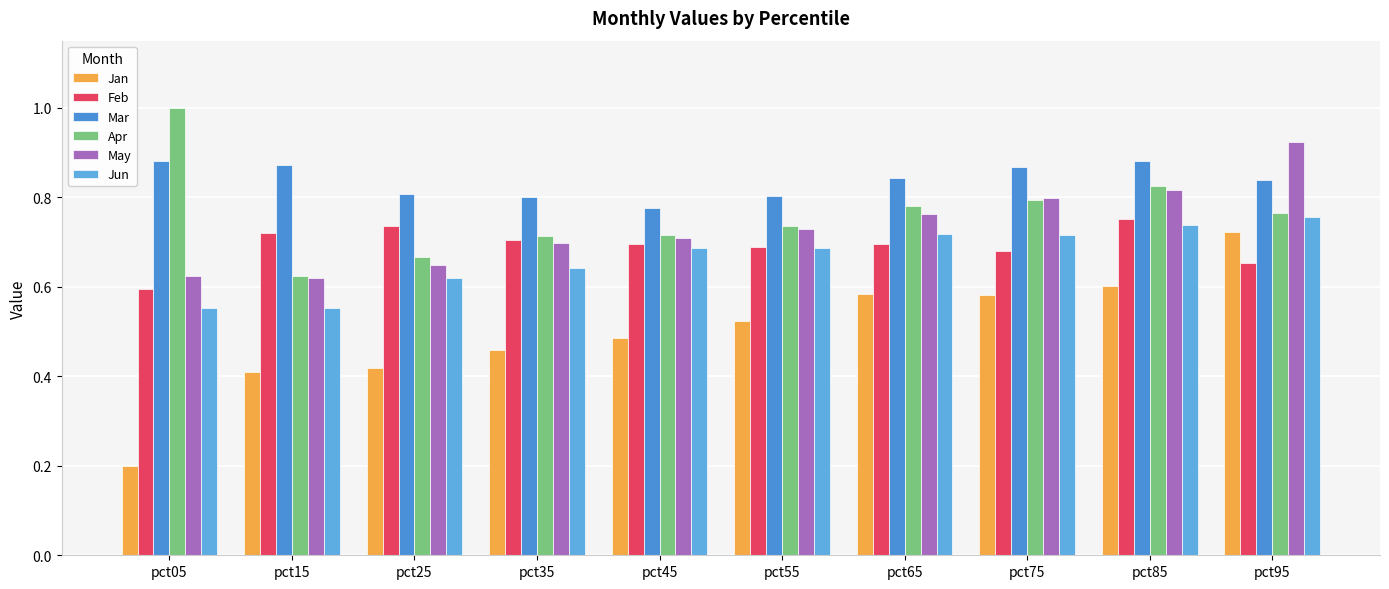

How many distinct data groups are displayed?

6